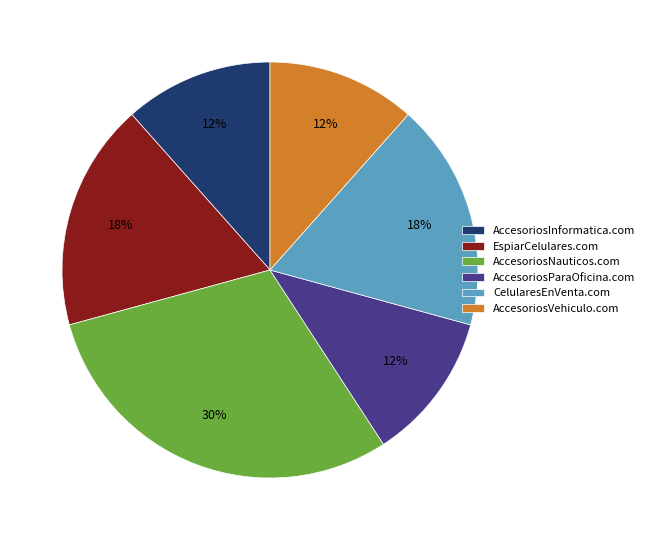

Which slice is the largest?

AccesoriosNauticos.com